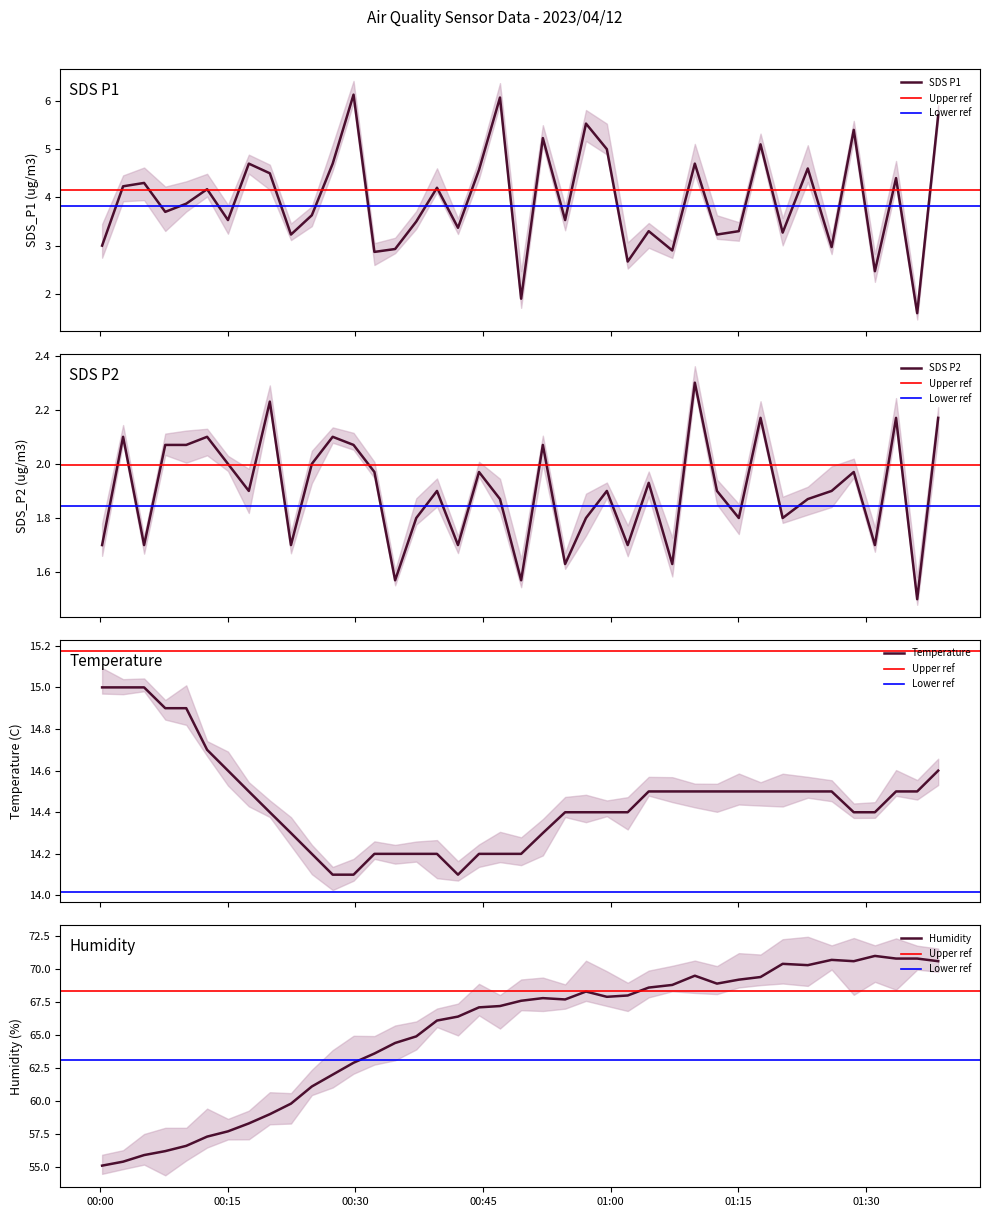

True or false: SDS_P1 has more than 2 interior local peaks.

True